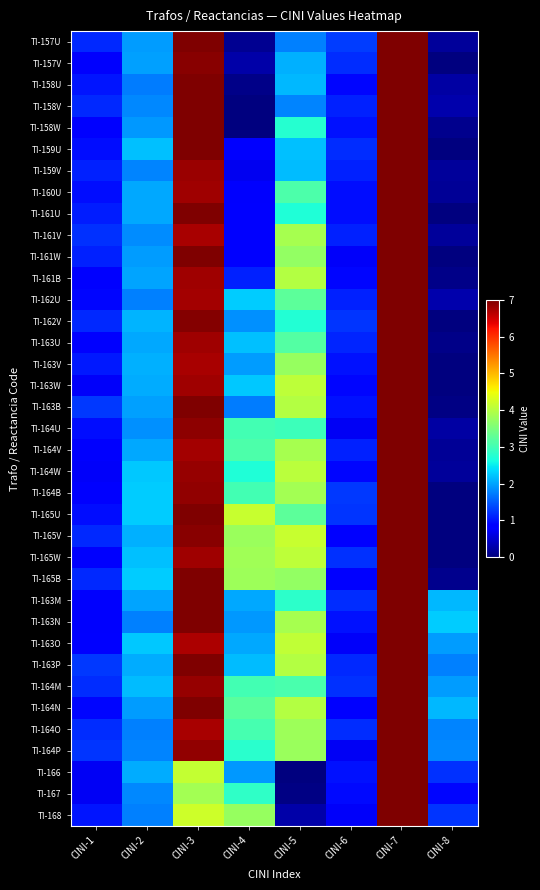

At which category is the sum across all series the highest?

CINI-7